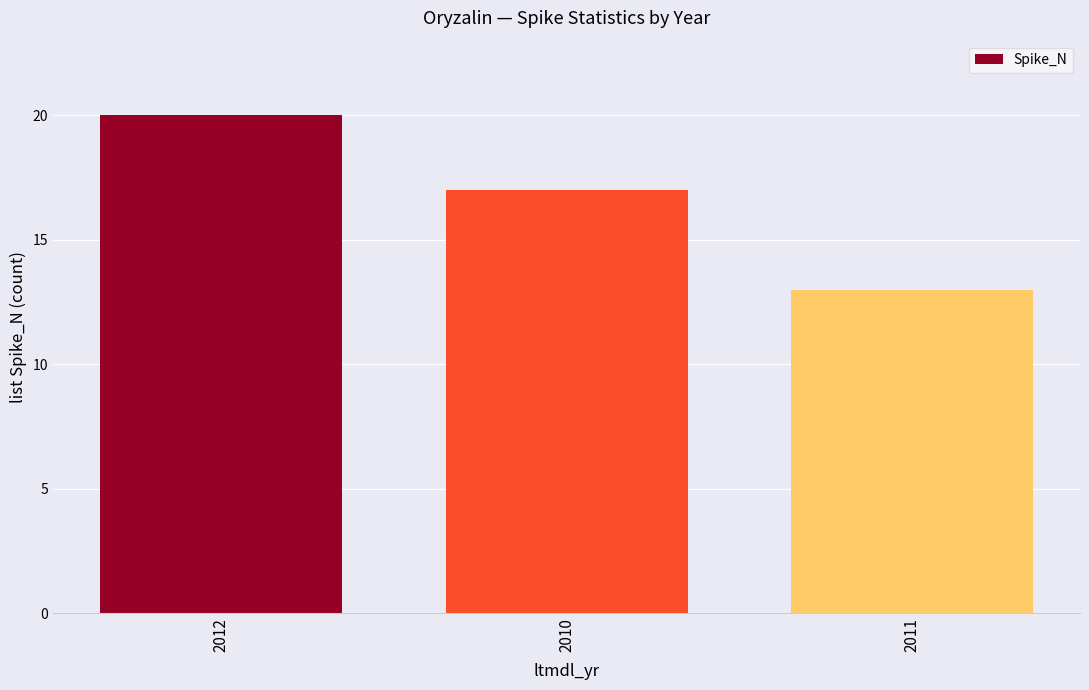

What is the approximate value at 2010?

17